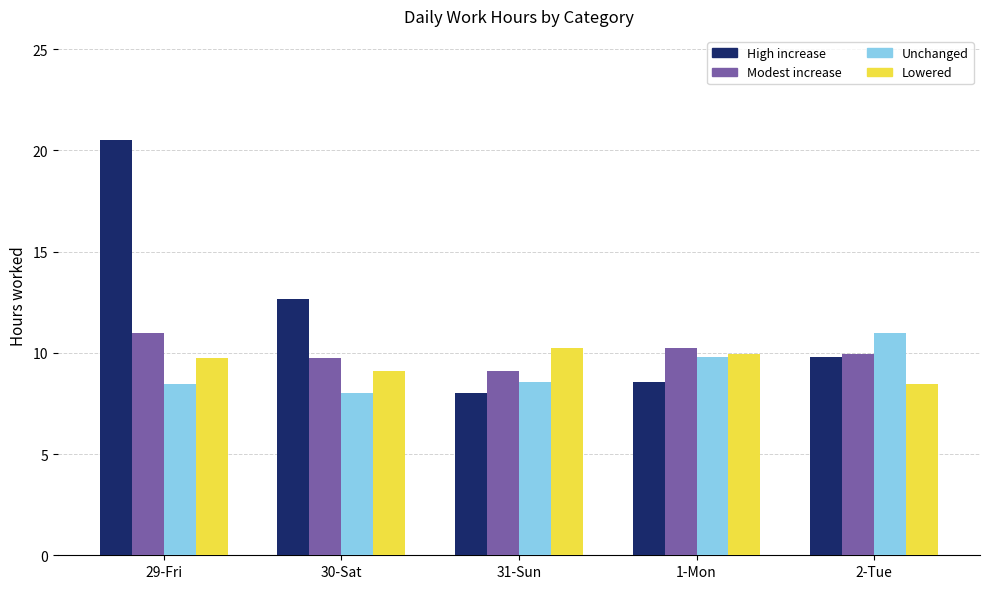

The Modest increase series shows 9.1 at 31-Sun. True or false?

True